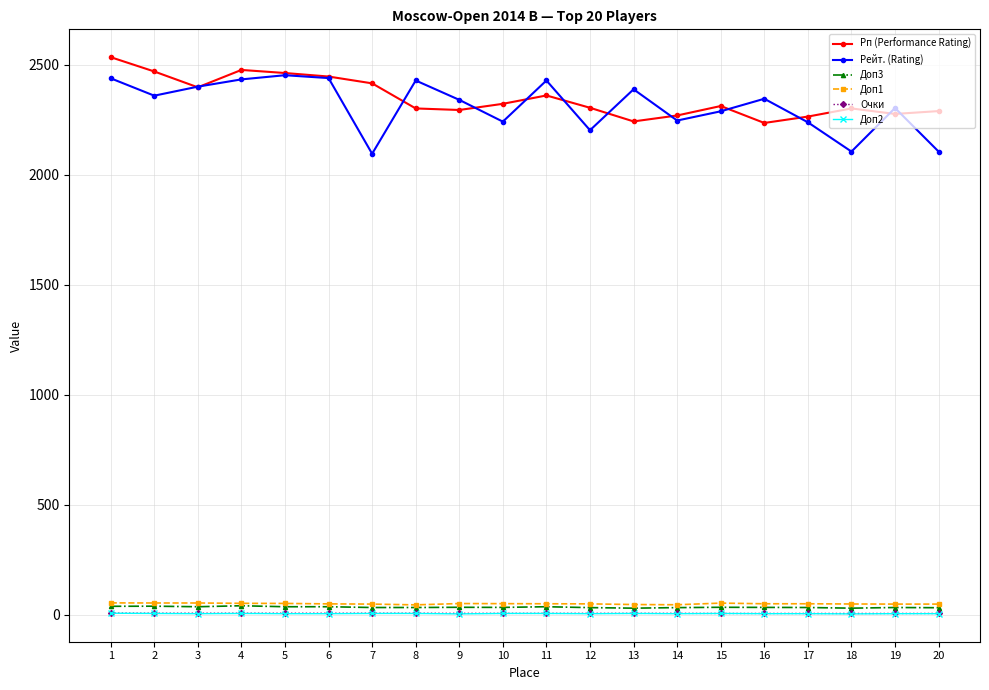

What is the average value of the Доп3 series?

34.4